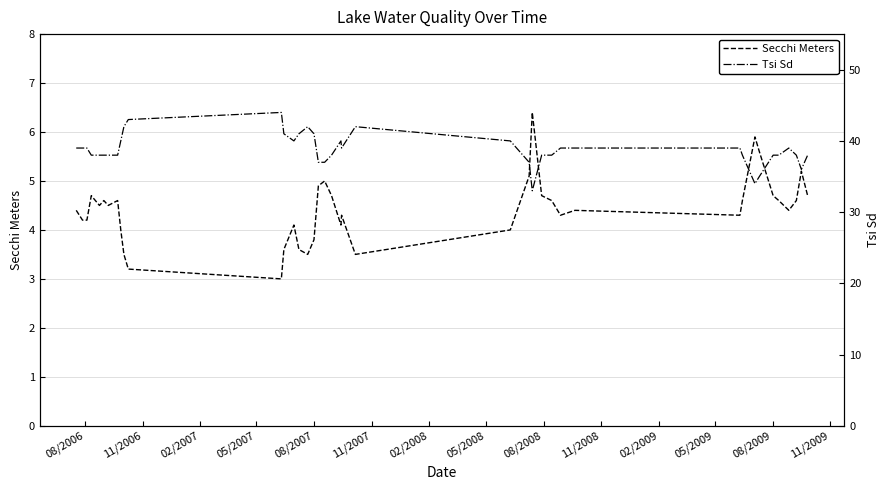

How many values in the Secchi Meters series are below 4?

8